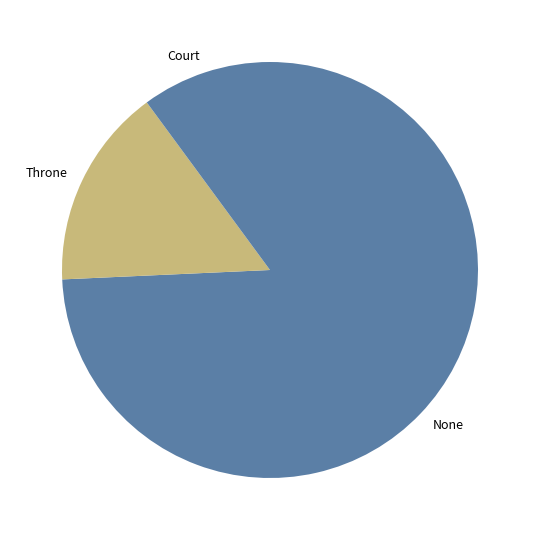

What is the smallest slice in the pie chart?

Court